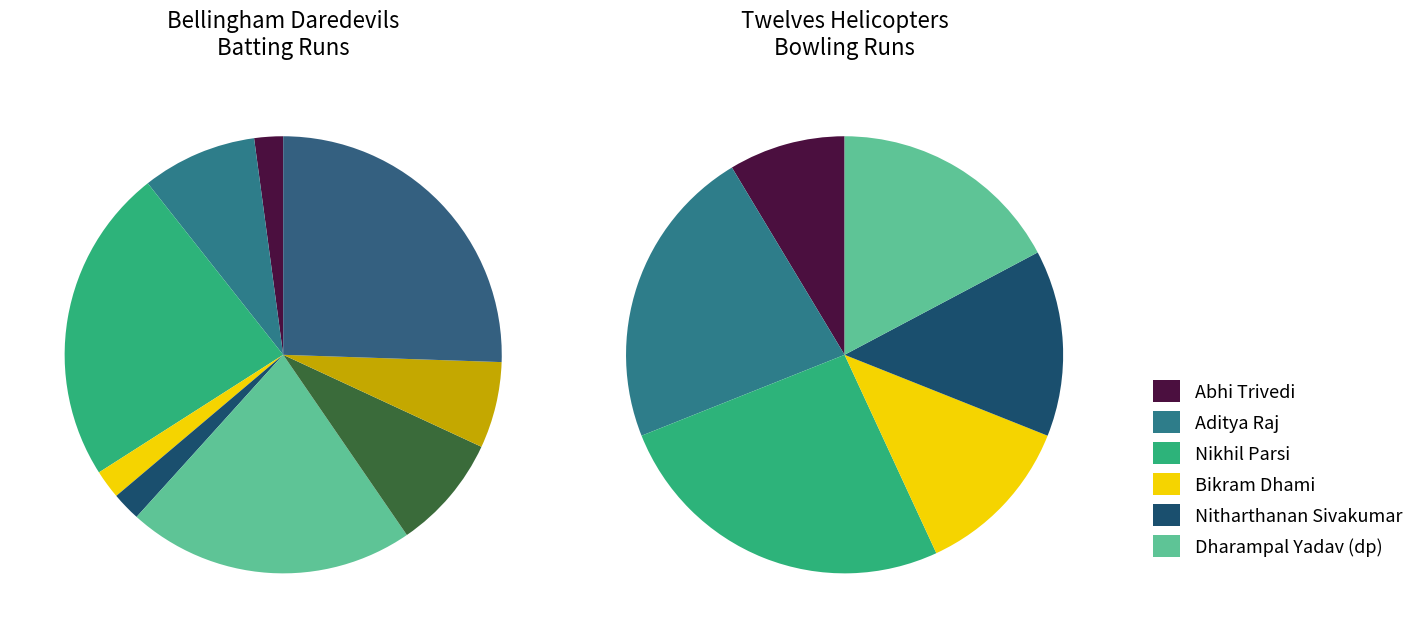

How much of the chart is everything except Abhi Trivedi?

91.4%